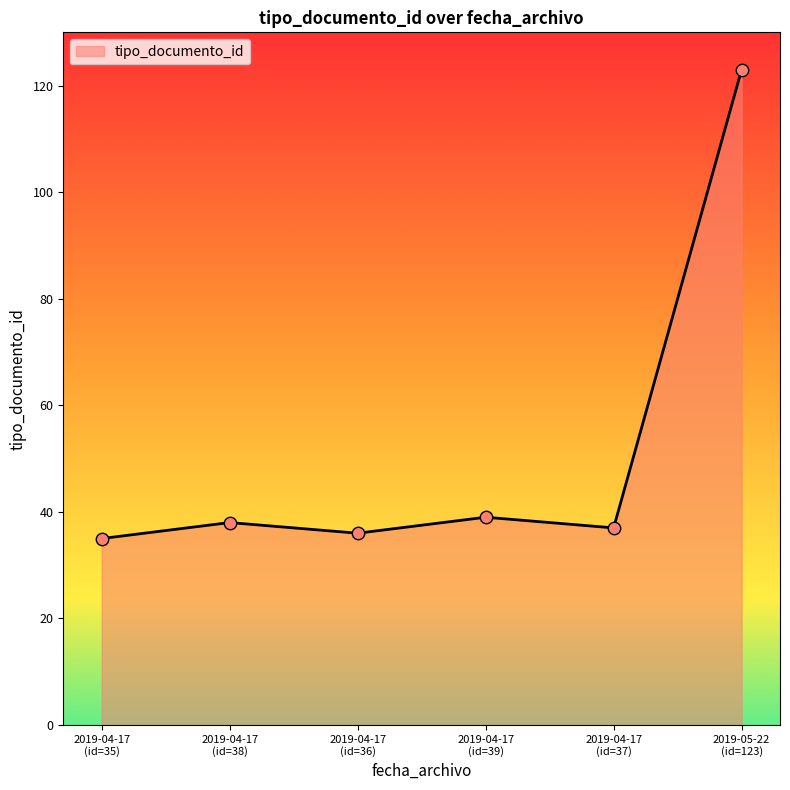

What is the difference between the maximum and minimum values?

88